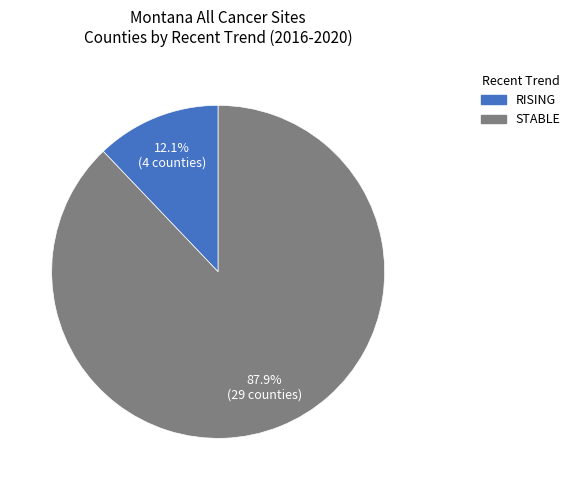

Is there a majority slice in this chart?

Yes